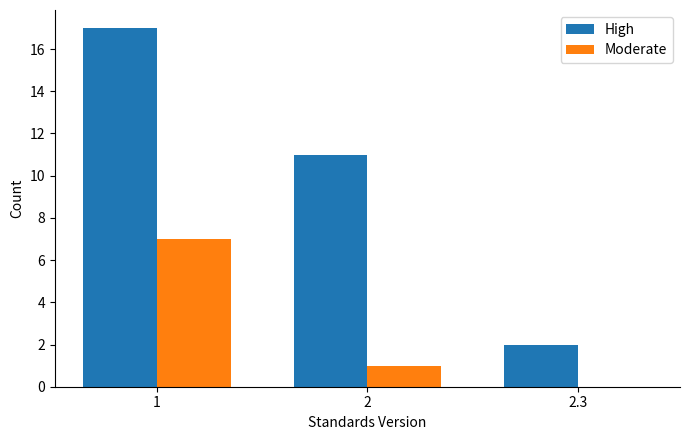

Between 2 and 2.3, which series saw the biggest shift?

High